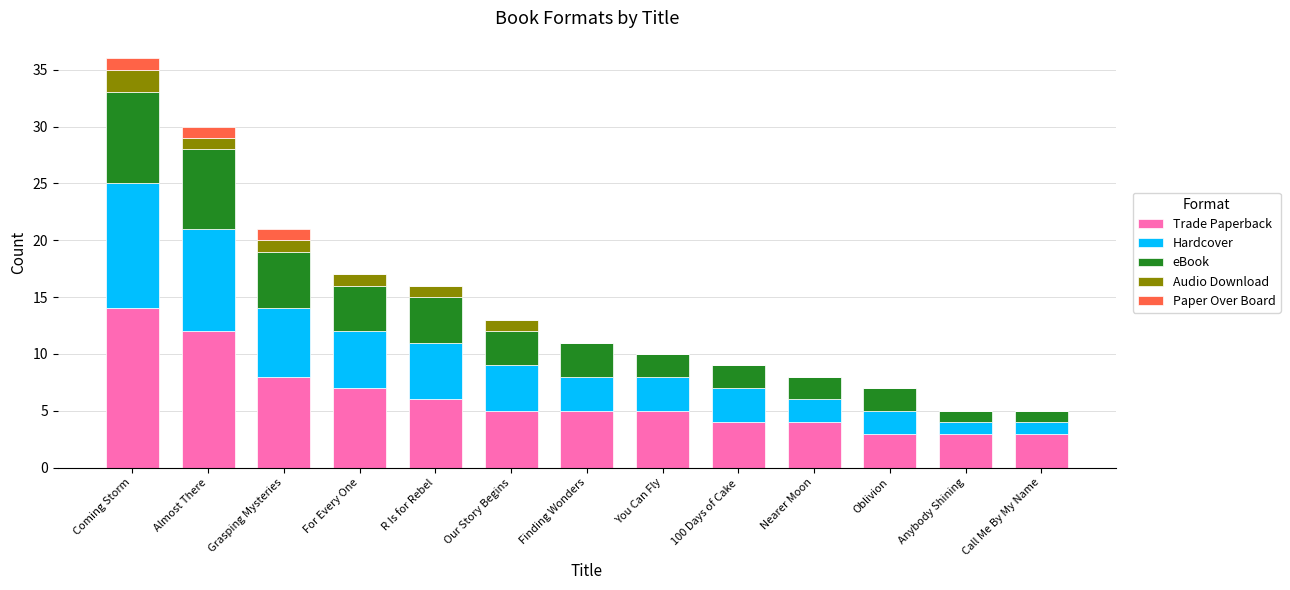

At which category is the sum across all series the highest?

Coming Storm